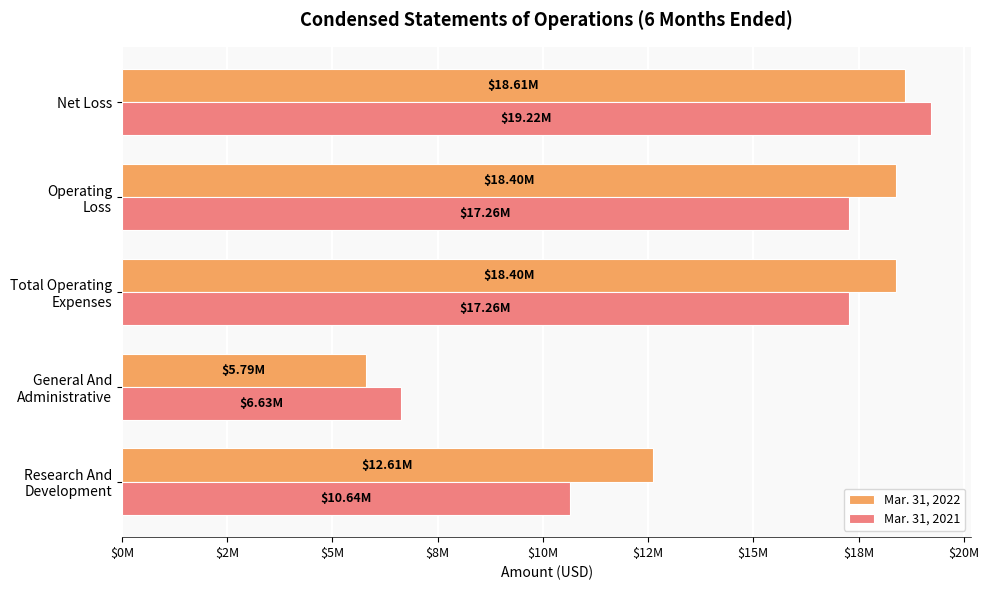

What are all the series names shown in the legend?

Mar. 31, 2022, Mar. 31, 2021